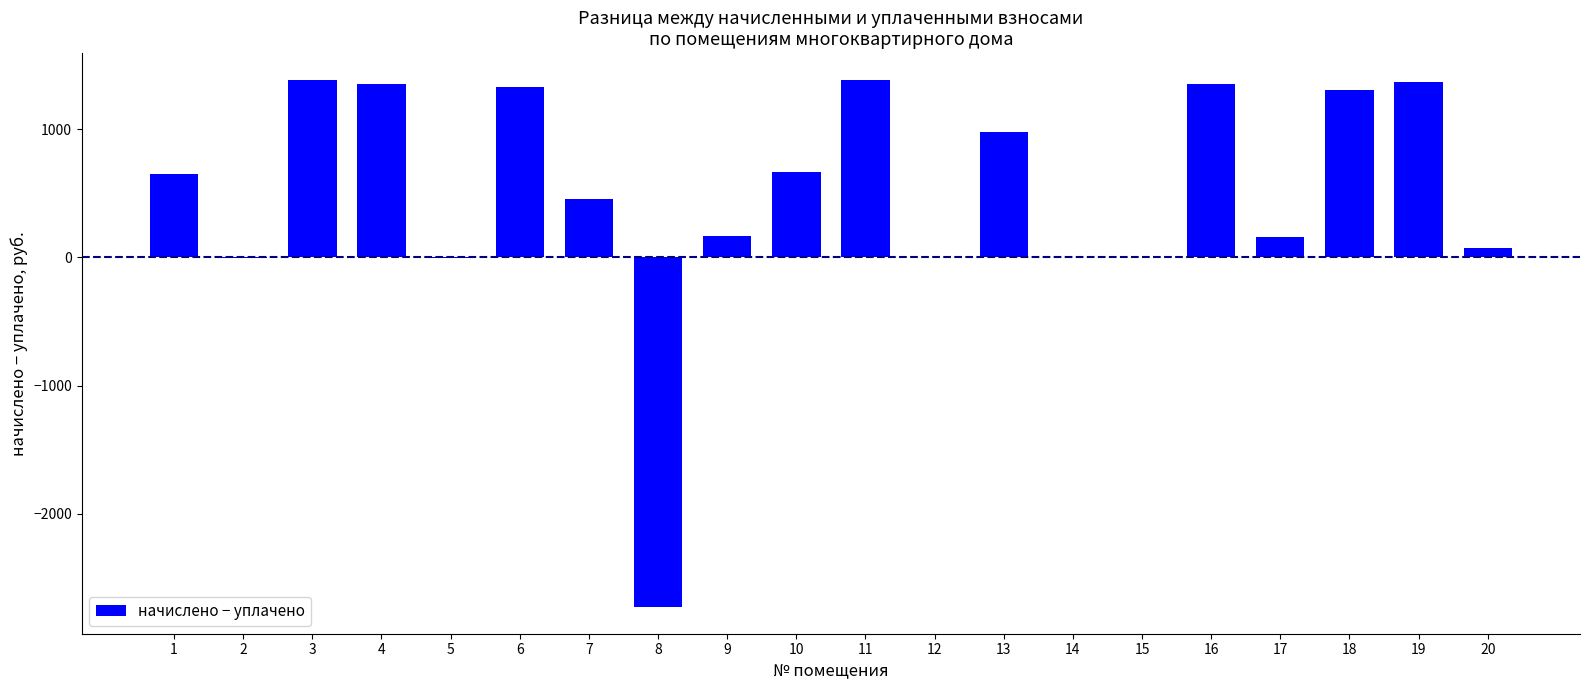

The value at 4 is 1351.5. True or false?

True